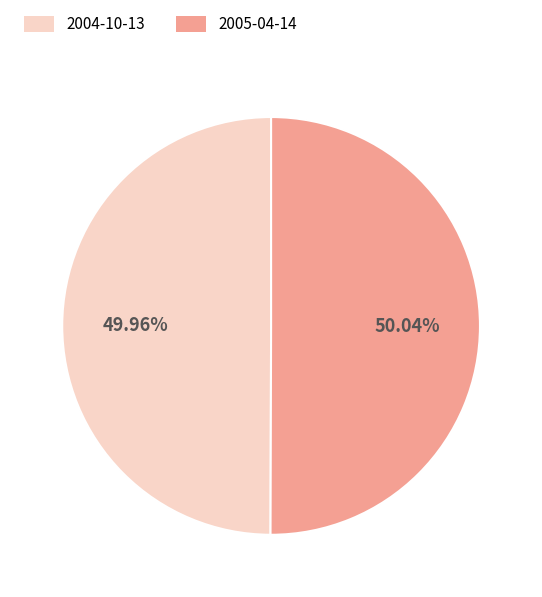

What percentage is the 2005-04-14 slice, to the nearest percent?

50%